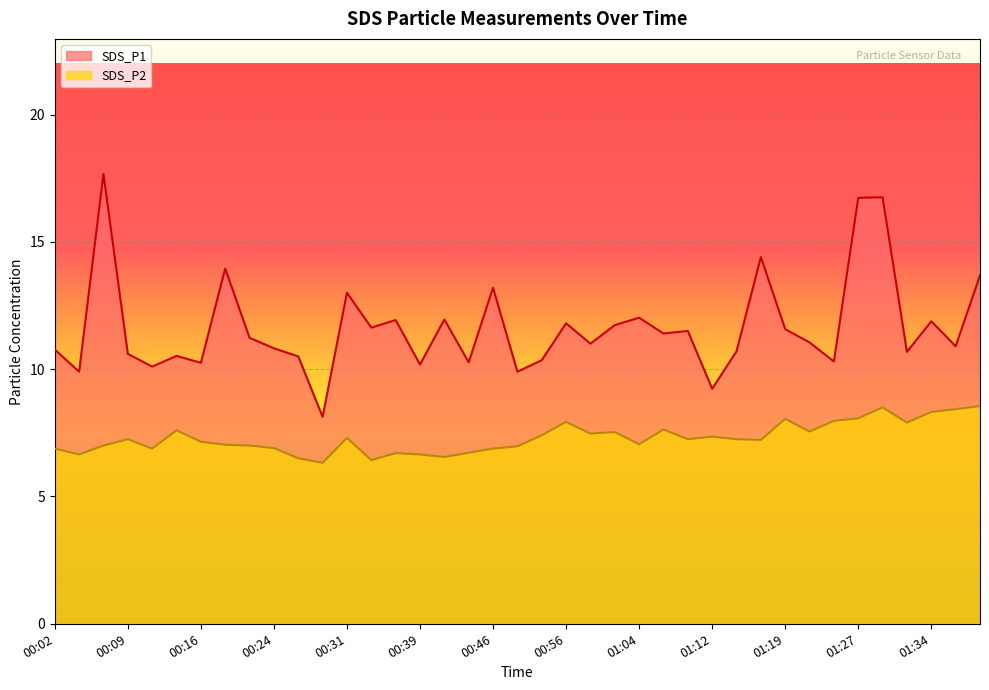

What is the difference between the maximum and second lowest values in the SDS_P2 series?

2.1